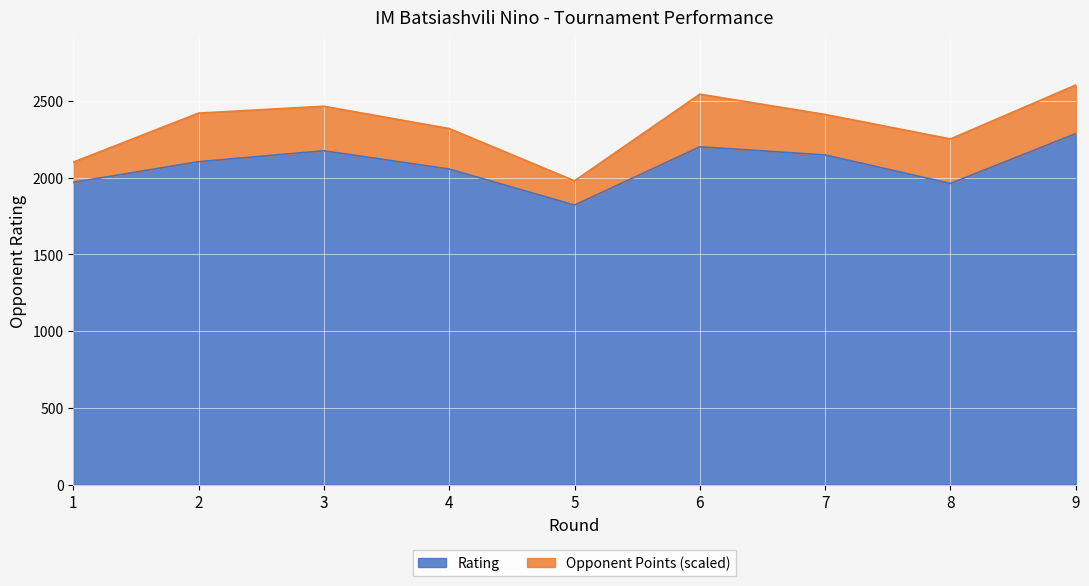

Reading left to right, what are all the values shown in this chart?

1=1970	2=2105	3=2176	4=2057	5=1822	6=2202	7=2149	8=1963	9=2288